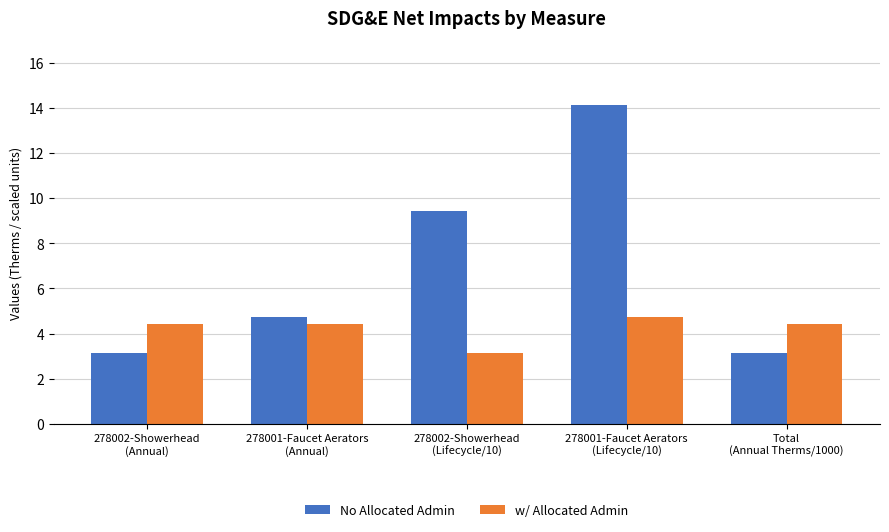

What is the label of the 3rd bar from the right?

278002-Showerhead
(Lifecycle/10)